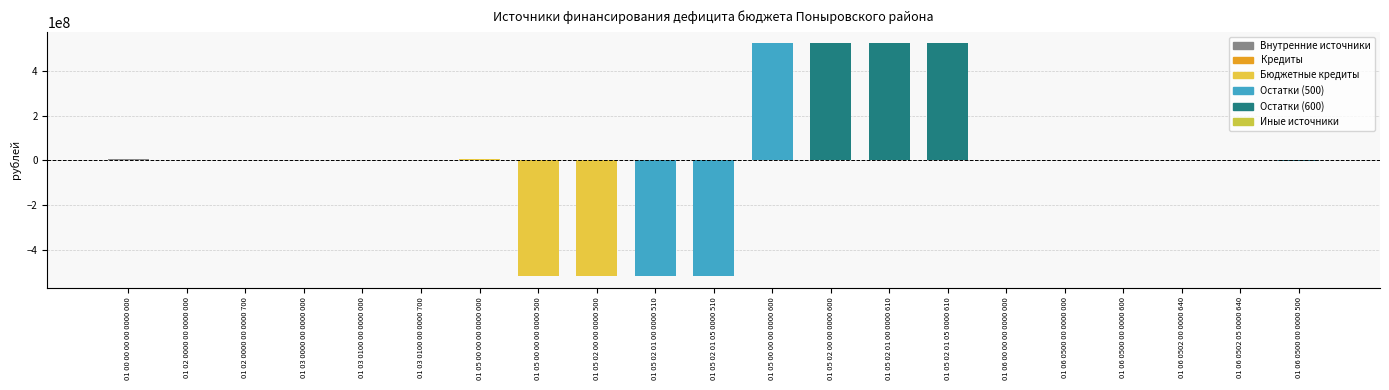

How many distinct data groups are displayed?

1